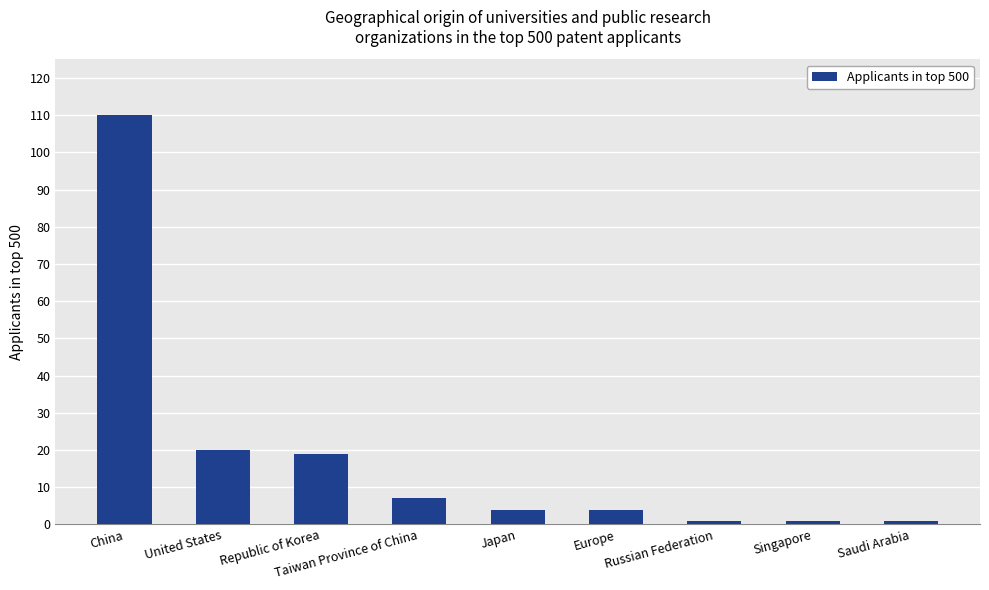

Reading left to right, list all the values displayed in this chart.

China=110	United States=20	Republic of Korea=19	Taiwan Province of China=7	Japan=4	Europe=4	Russian Federation=1	Singapore=1	Saudi Arabia=1